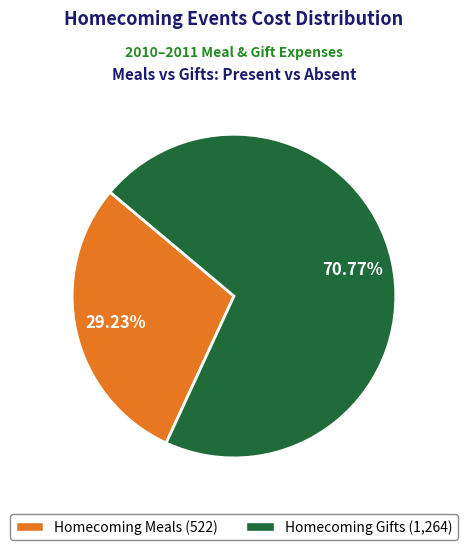

Which has a higher value, Homecoming Meals (522) or Homecoming Gifts (1,264)?

Homecoming Gifts (1,264)